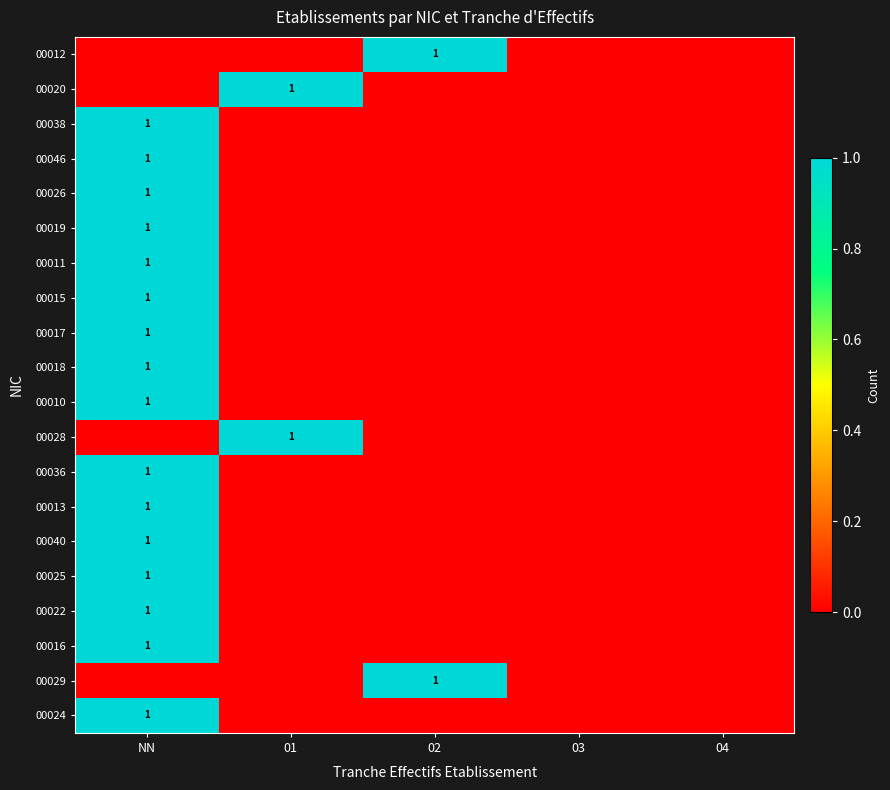

List the labels in order of 00013 value, smallest first.

01, 02, 03, 04, NN